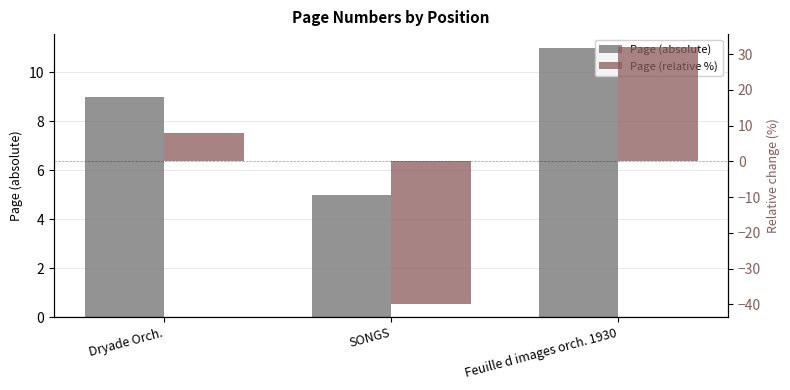

What is the sum of the Page (relative %) values at Feuille d images orch. 1930 and SONGS?

-8.0